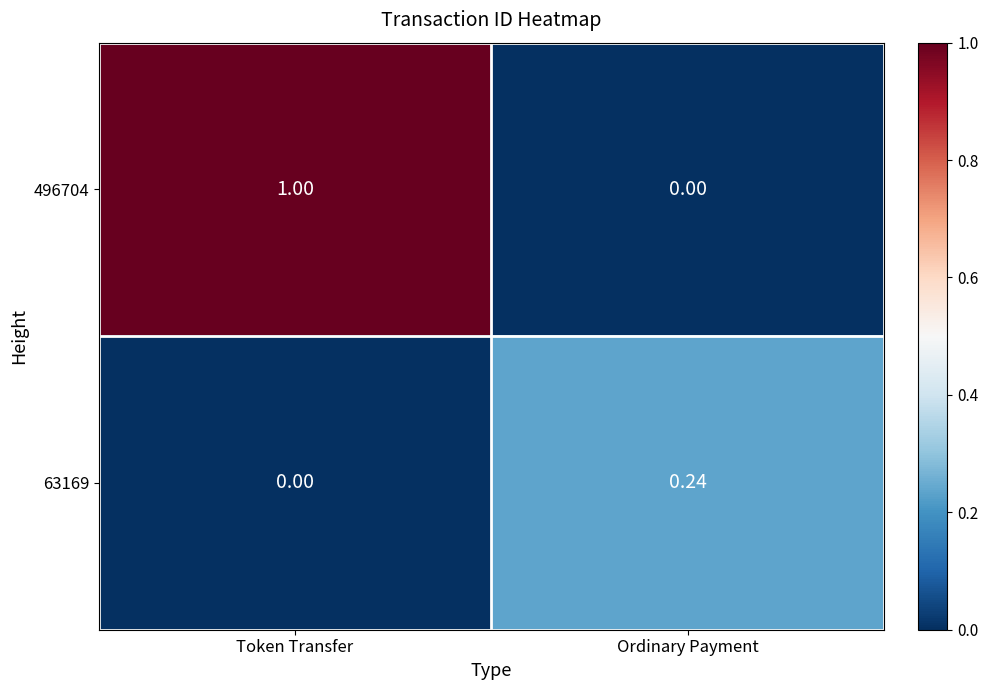

Is the value of 496704 at Token Transfer greater than the value of 63169 at Ordinary Payment?

Yes